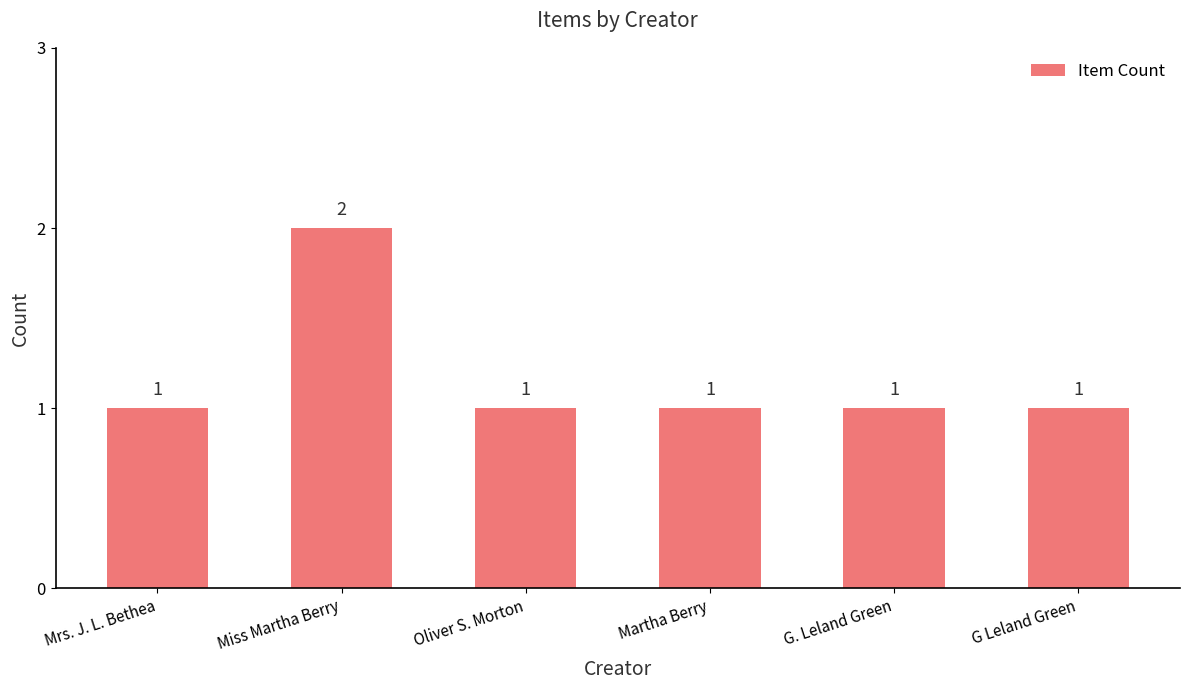

Are the bars horizontal?

No